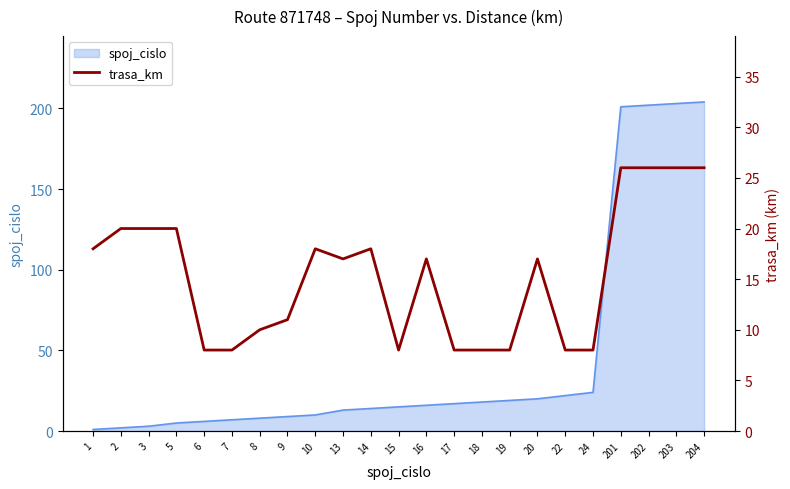

How many lines are shown in the chart?

1